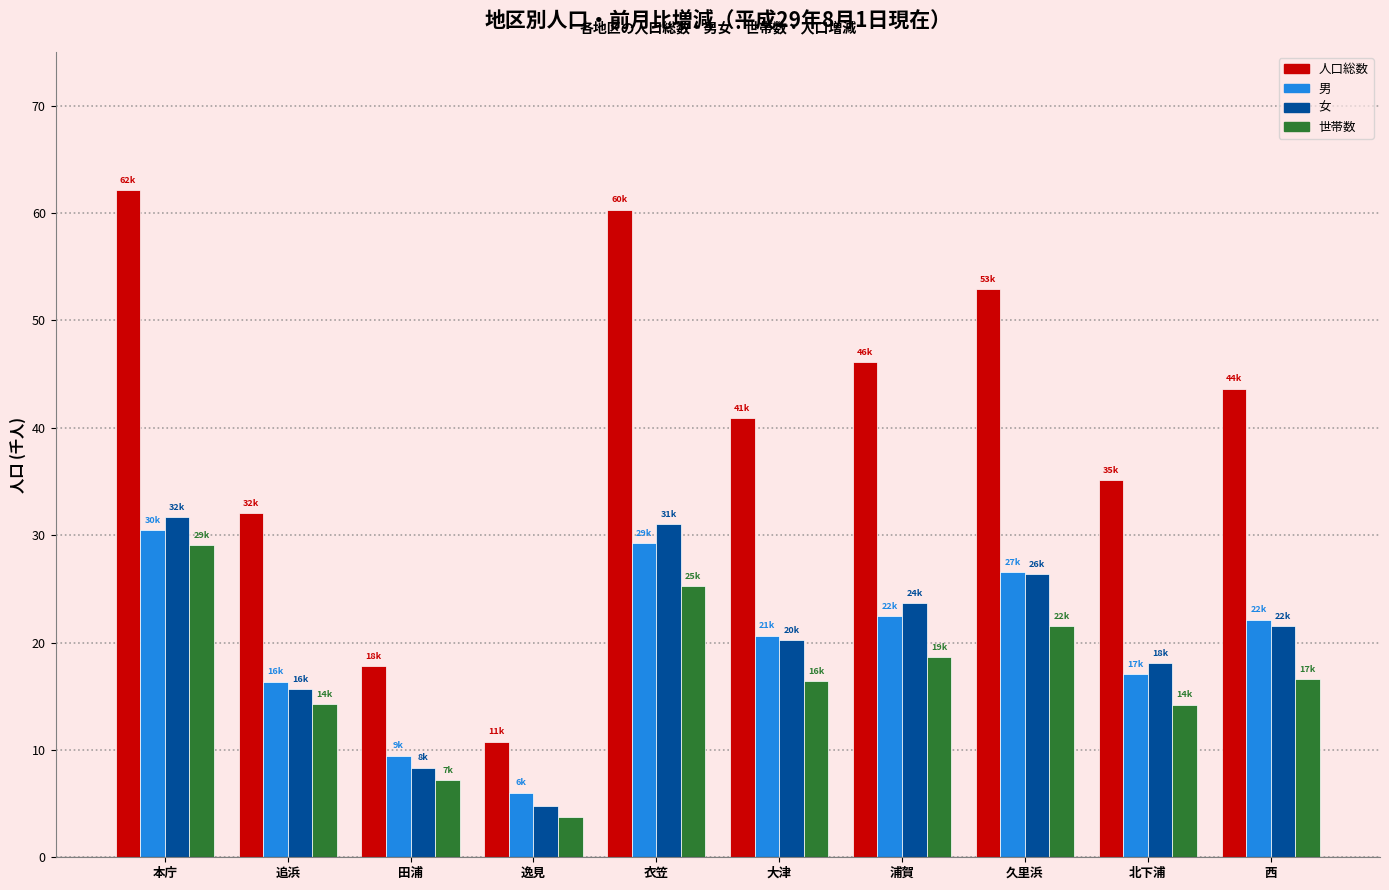

Is it true that 世帯数 equals 9.4 at 久里浜?

False